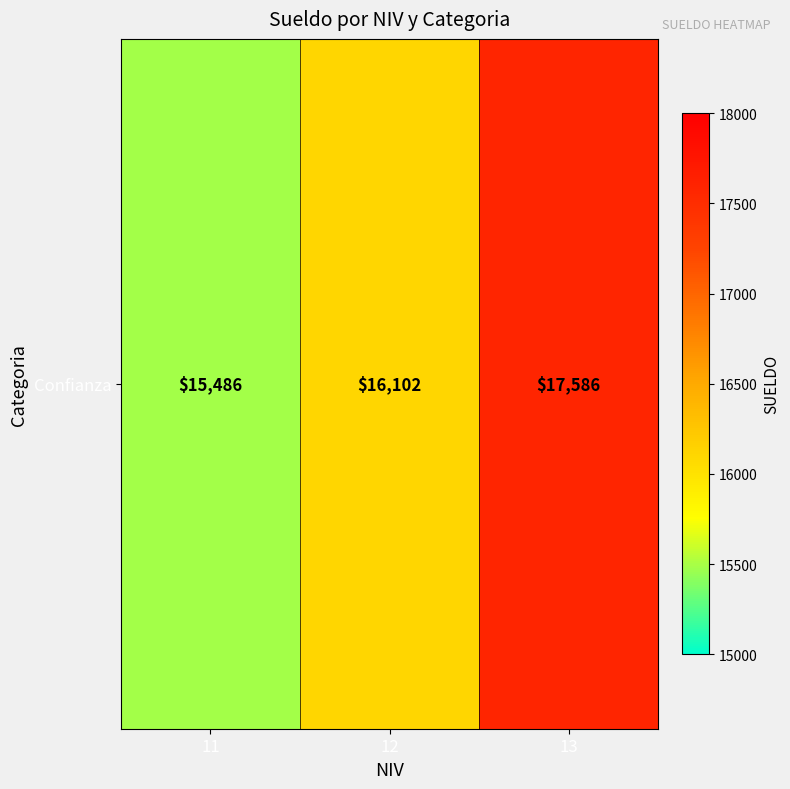

Which category has the lowest value across all series?

11